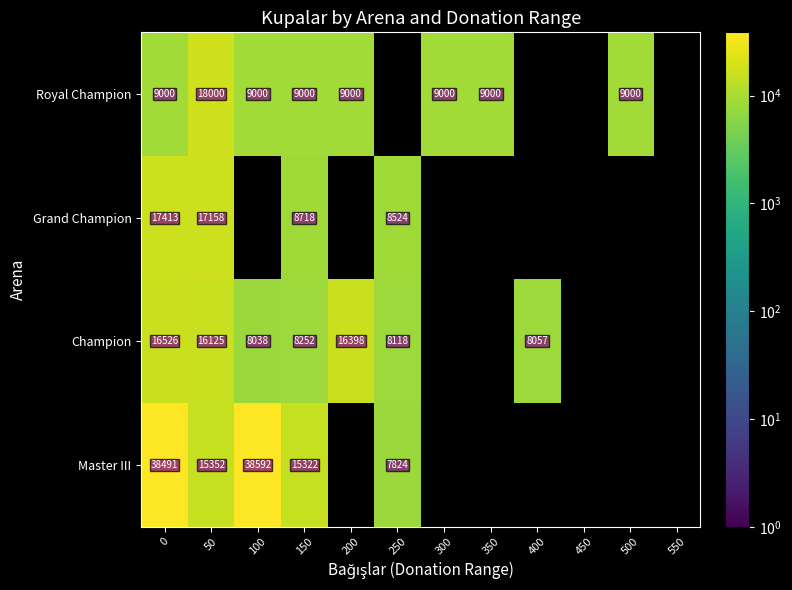

The value of Champion at 100 is 8038. True or false?

True